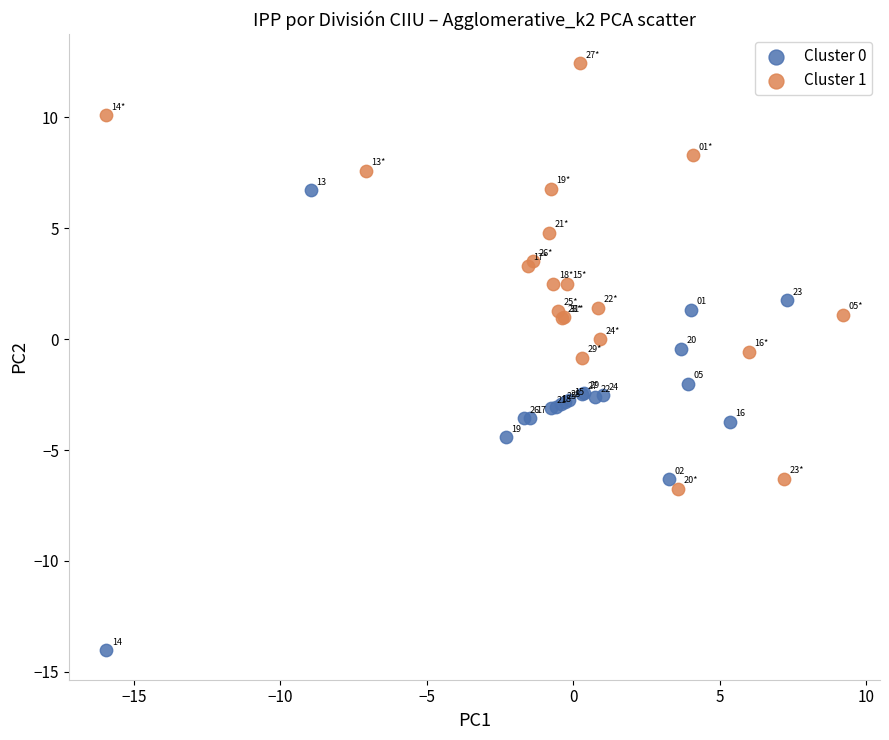

Which series reaches the maximum Y coordinate?

Cluster 1